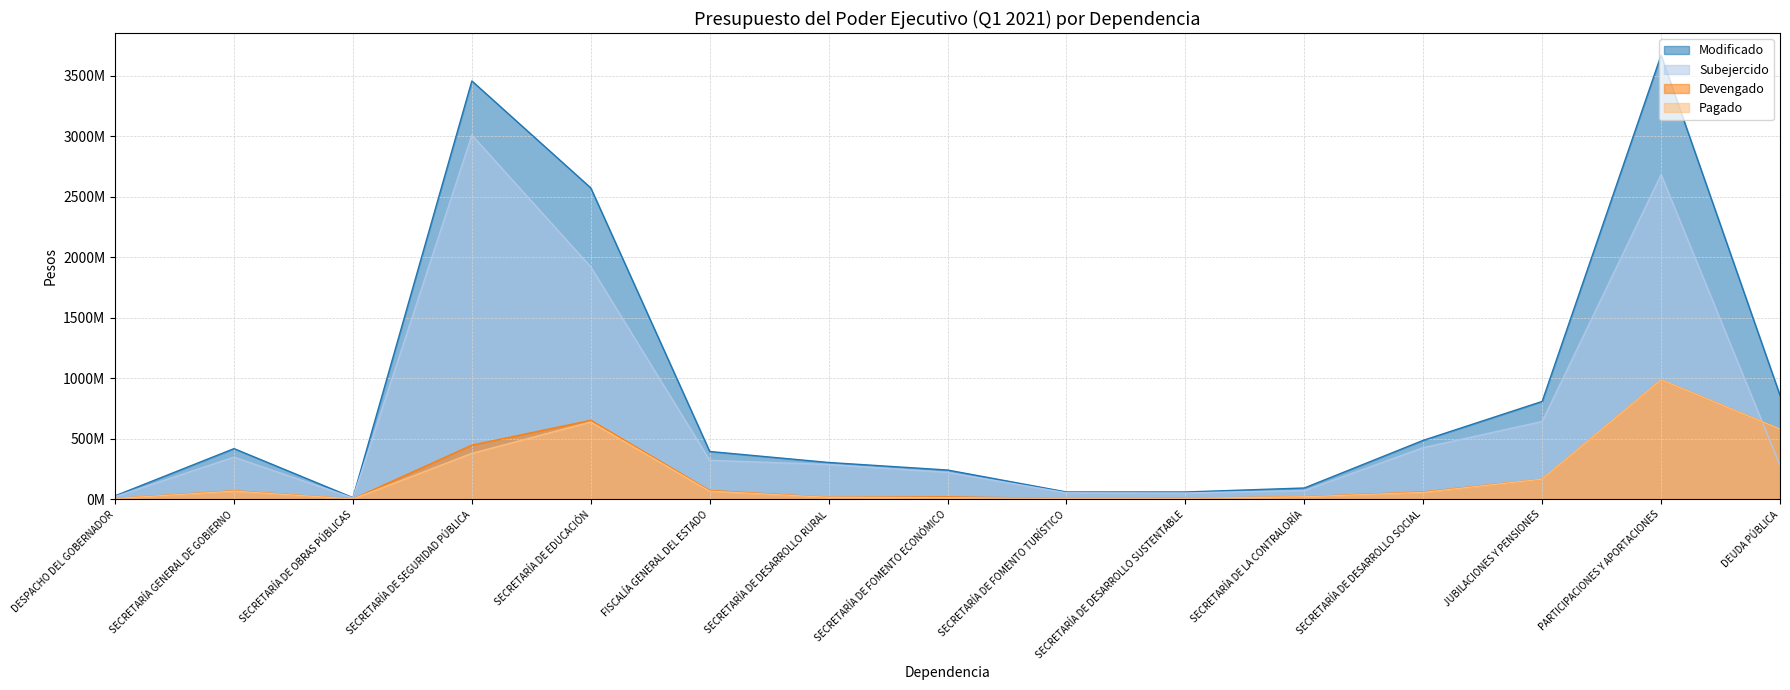

What is the label of the 8th point from the right?

SECRETARÍA DE FOMENTO ECONÓMICO